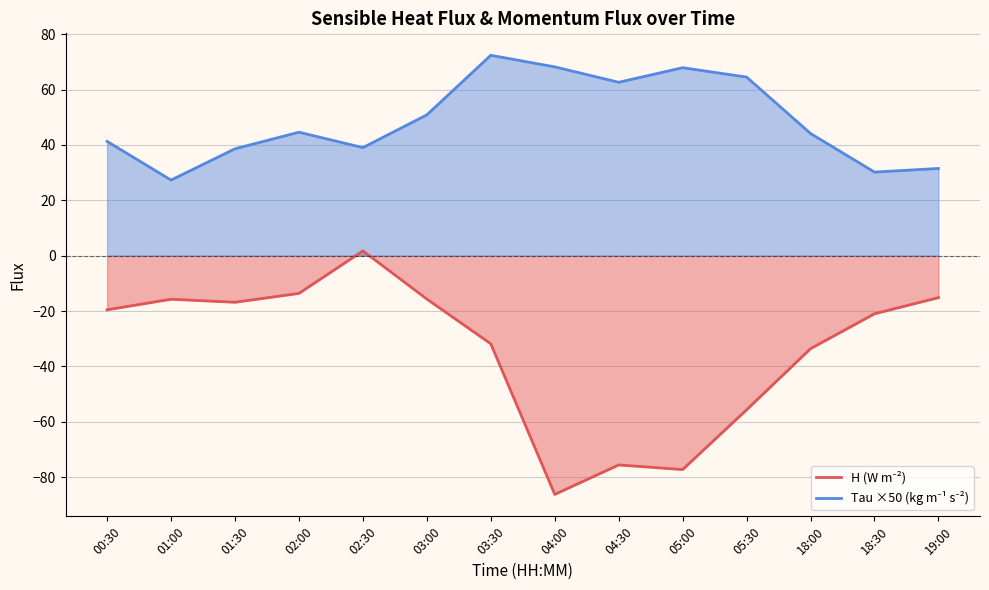

At how many categories does at least one series exceed -70?

14